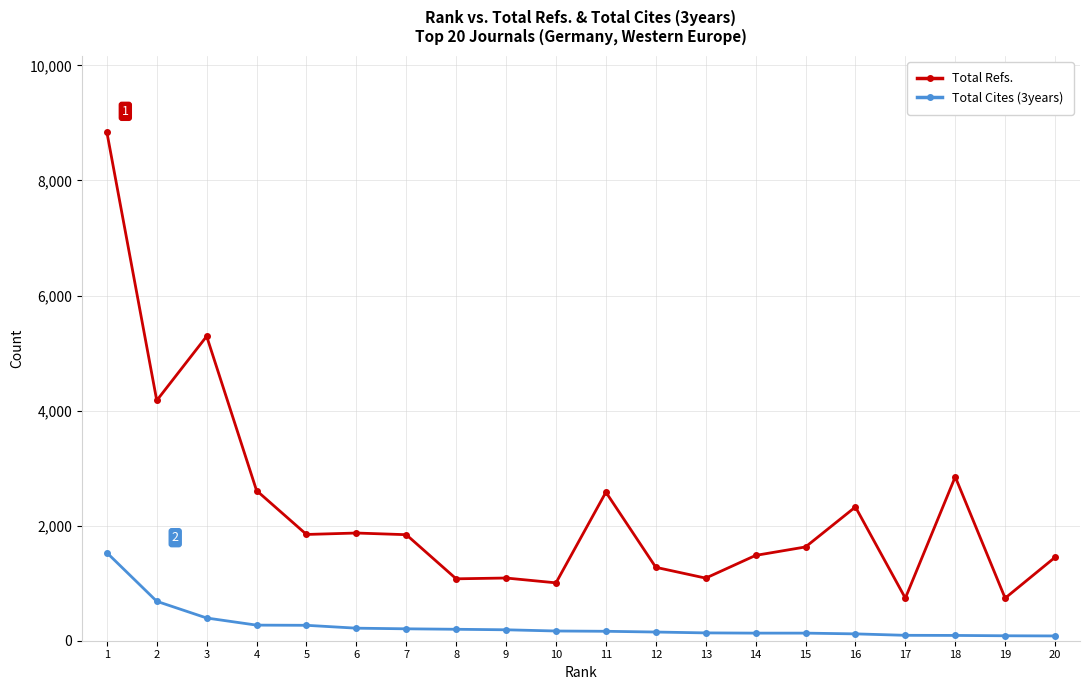

Where is the first local minimum for Total Refs.?

2